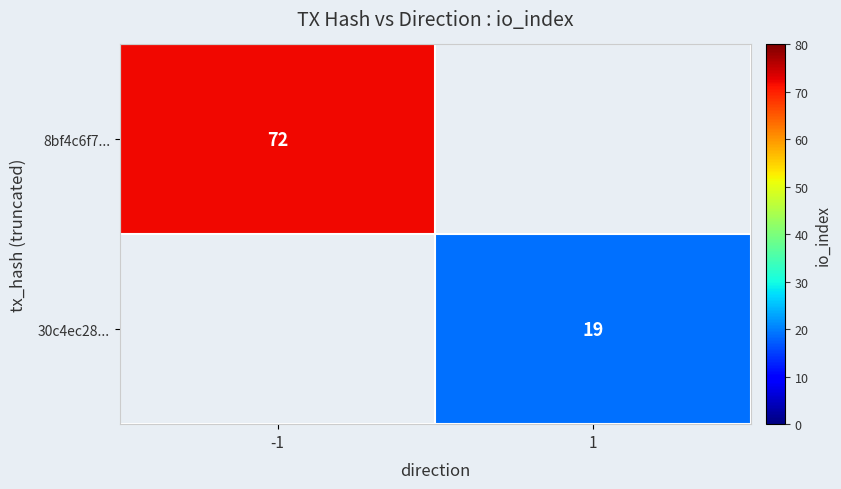

Is the value of 8bf4c6f7... at -1 greater than the value of 30c4ec28... at 1?

Yes